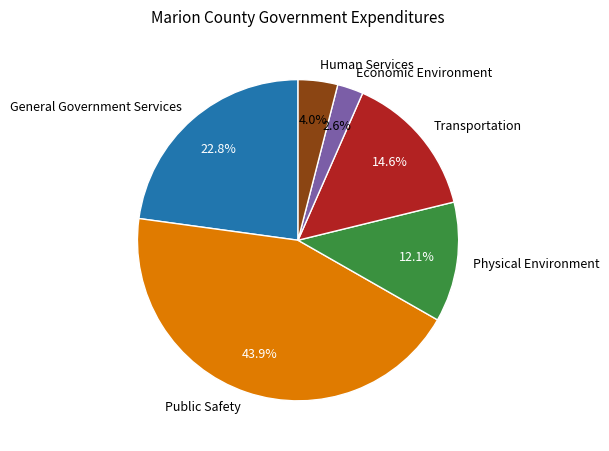

What percentage is the Economic Environment slice, to the nearest percent?

3%